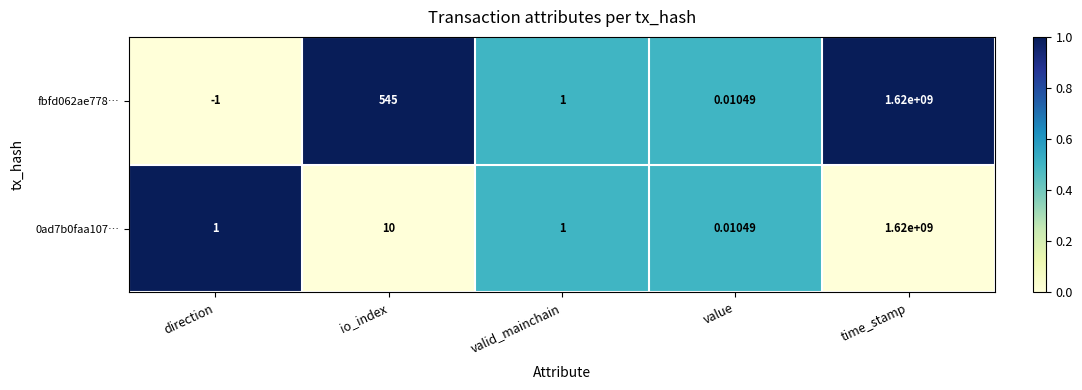

At which label does fbfd062ae778… first exceed 1?

io_index